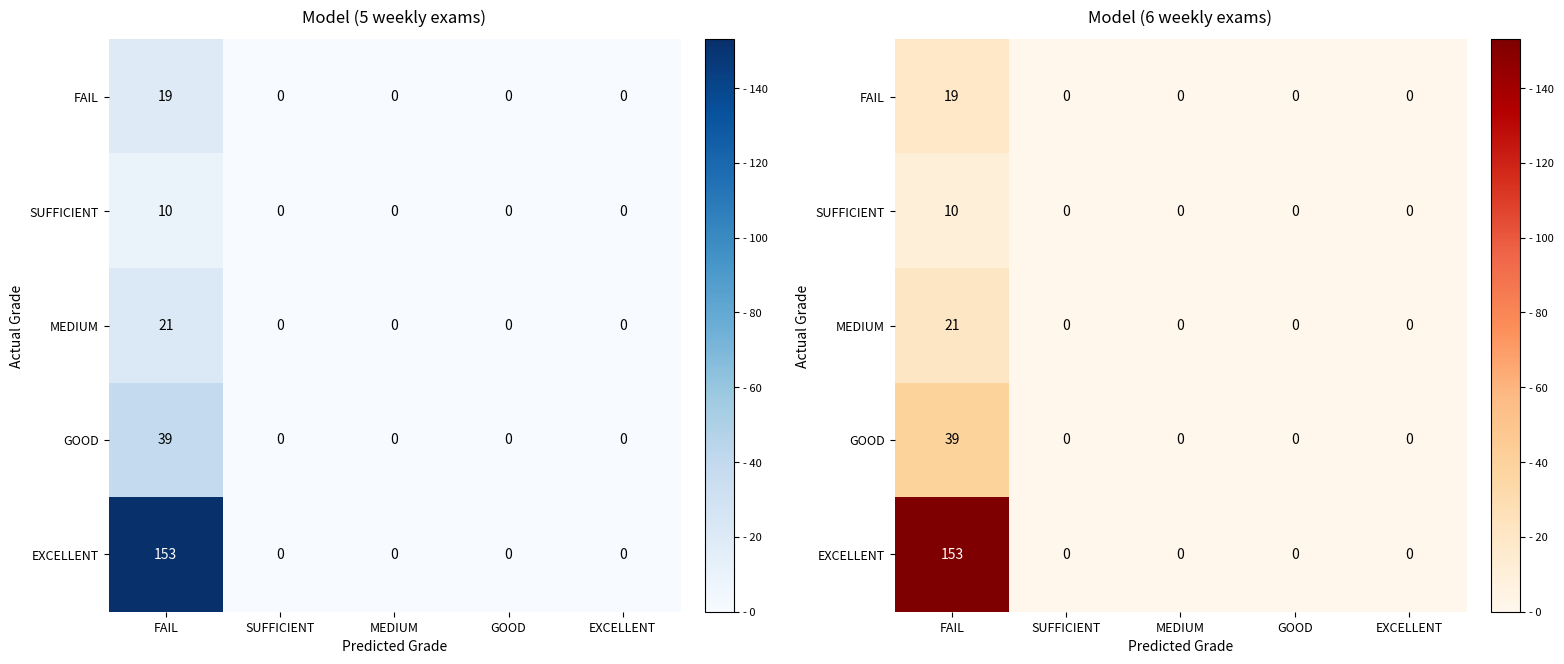

True or false: FAIL has a value of 0 at EXCELLENT.

True